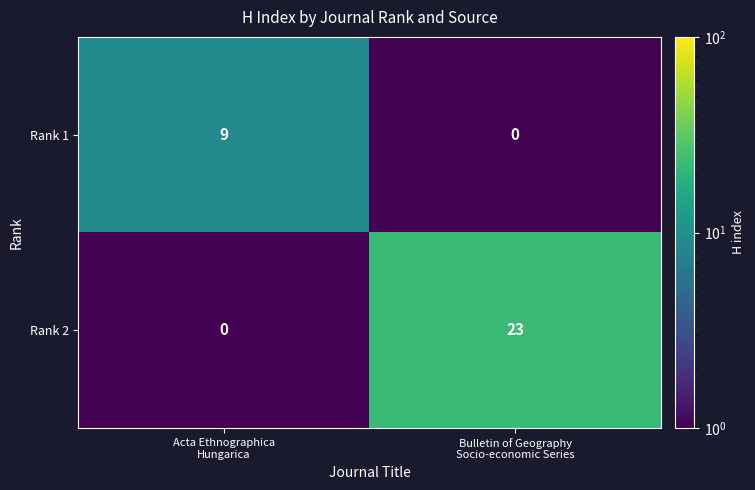

Which series has the widest spread of values?

Rank 2